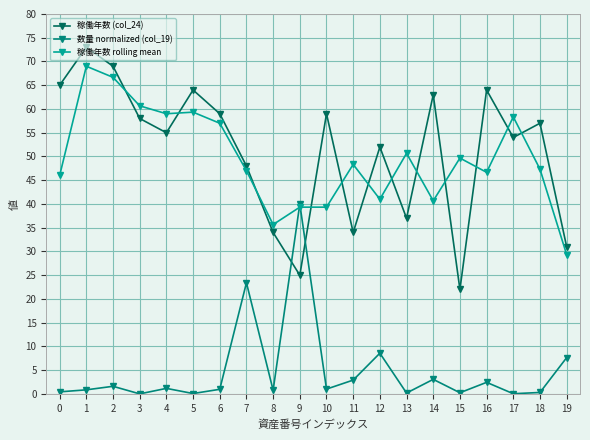

How many categories are shown in the chart?

20